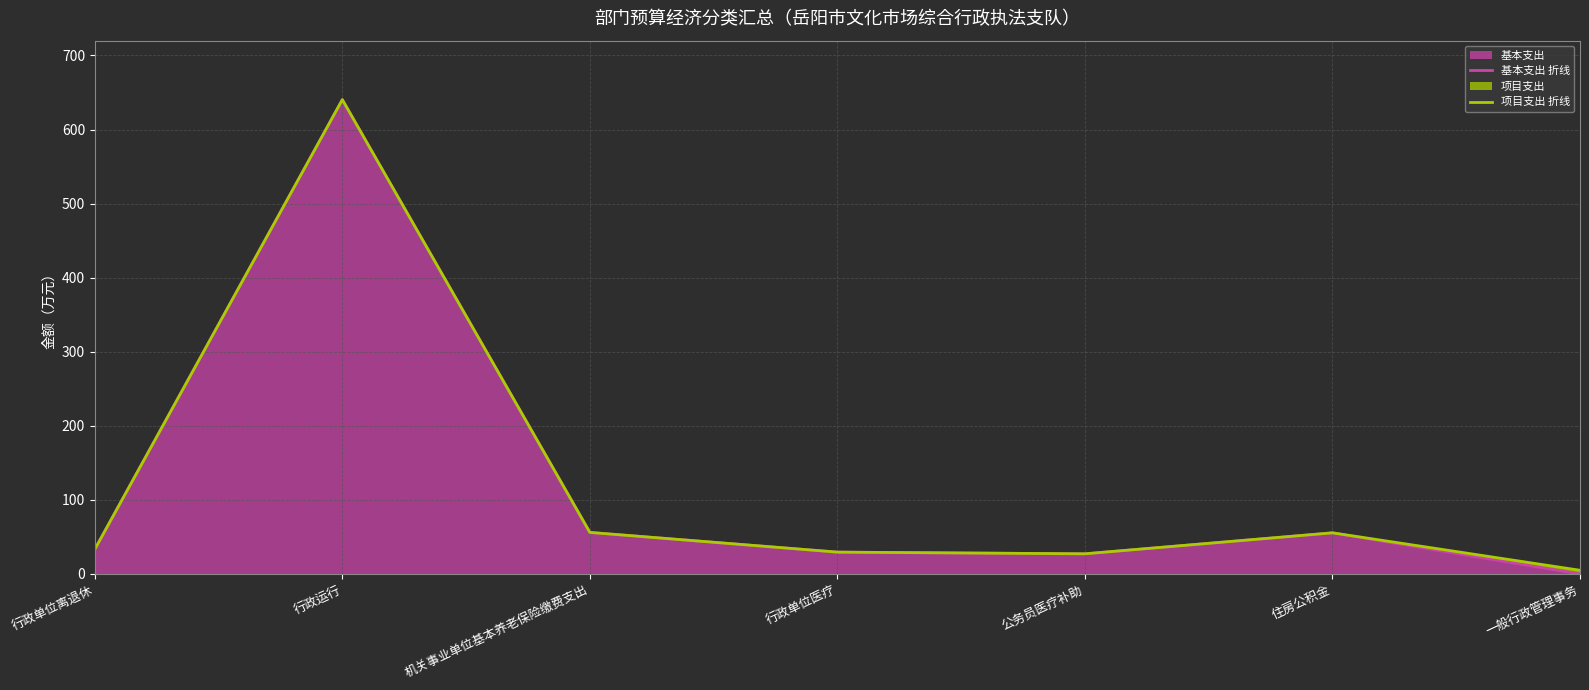

What is the difference between the second highest and second lowest values in the 项目支出 折线 series?

28.9